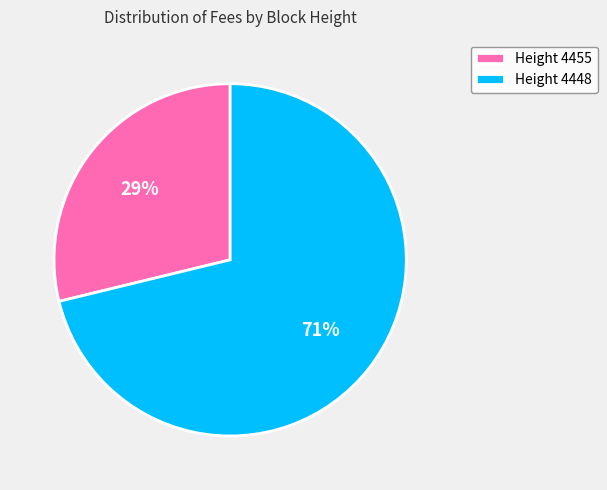

Which slice is the smallest?

Height 4455